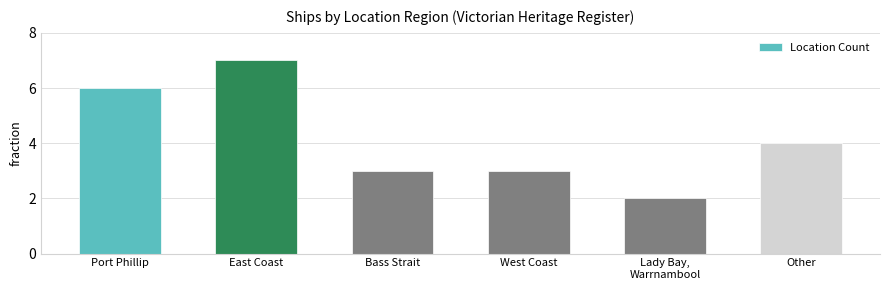

At which label is the value closest to 4?

Other